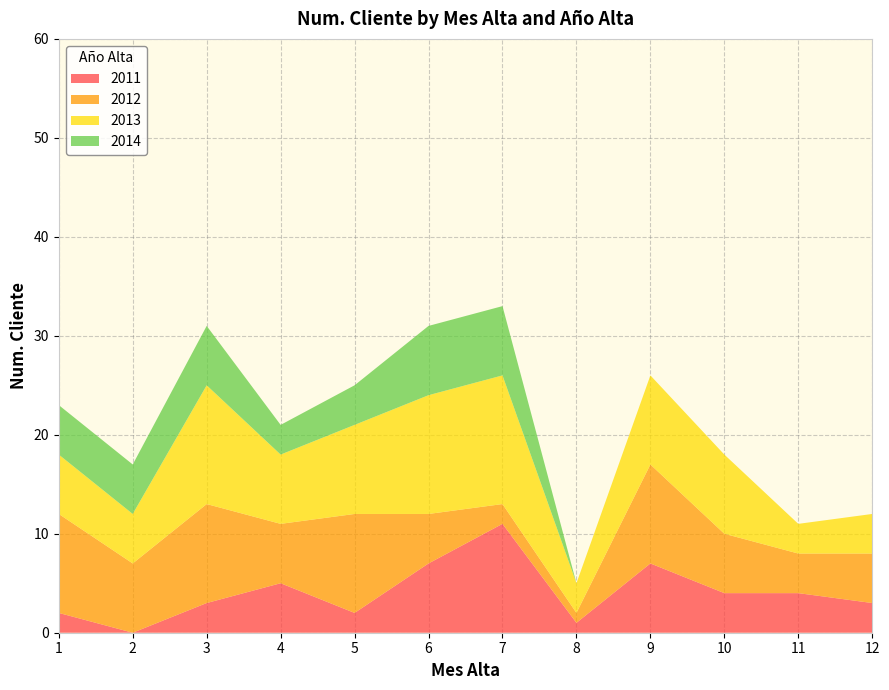

Reading left to right, extract all data points from this chart.

2011: 1=2	2=0	3=3	4=5	5=2	6=7	7=11	8=1	9=7	10=4	11=4	12=3
2012: 1=10	2=7	3=10	4=6	5=10	6=5	7=2	8=1	9=10	10=6	11=4	12=5
2013: 1=6	2=5	3=12	4=7	5=9	6=12	7=13	8=3	9=9	10=8	11=3	12=4
2014: 1=5	2=5	3=6	4=3	5=4	6=7	7=7	8=0	9=0	10=0	11=0	12=0